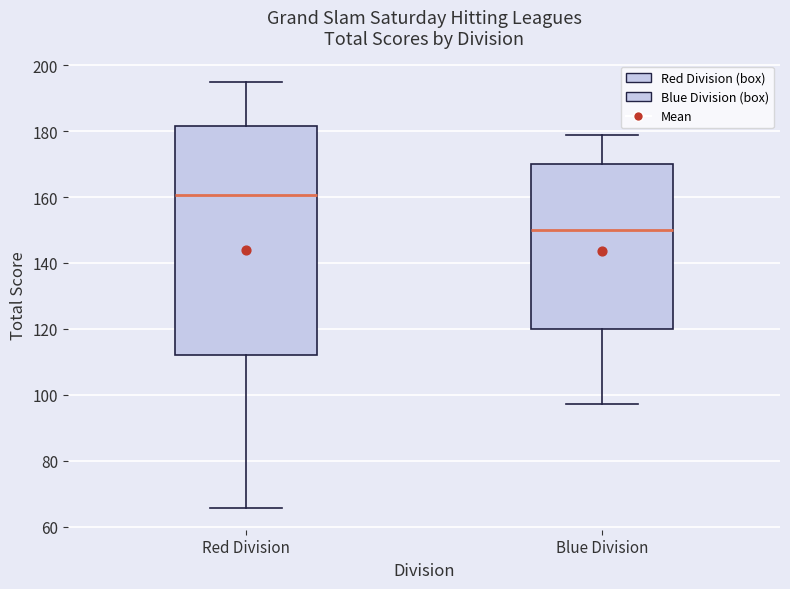

Which box is the tallest, from its lower edge to its upper edge?

Red Division